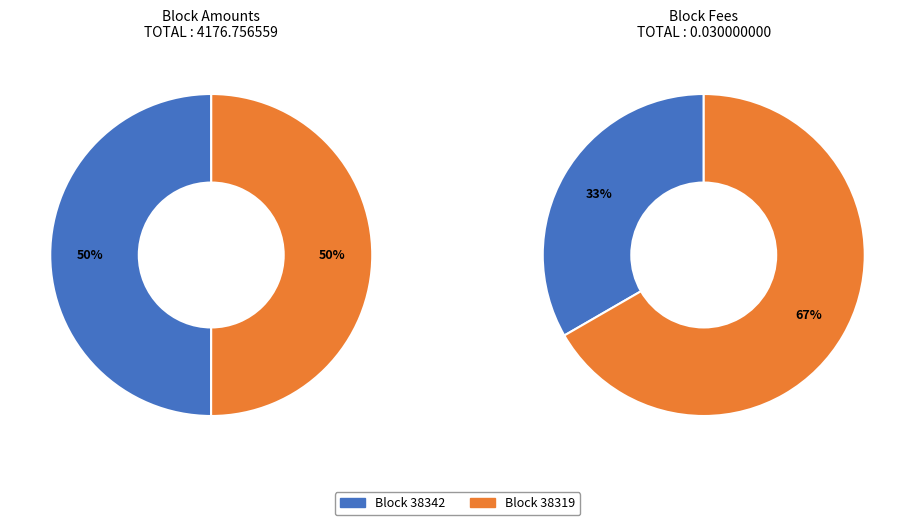

To the nearest percent, what portion does 38342 represent?

33%